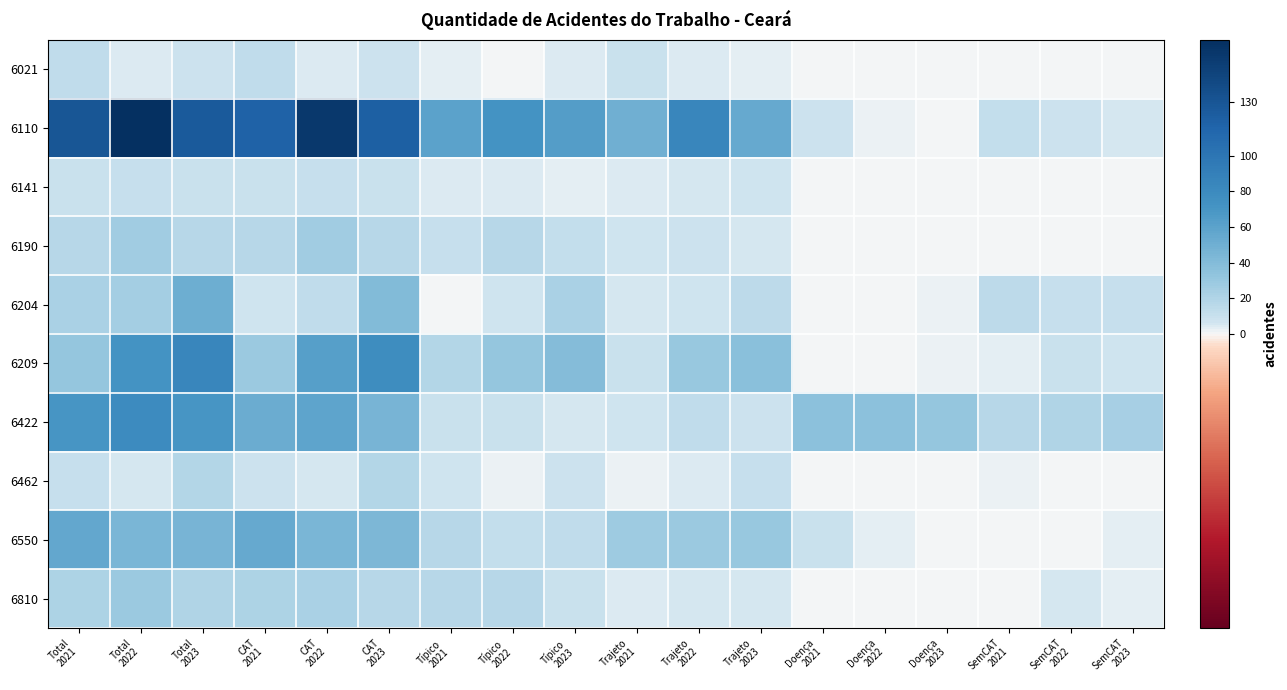

At how many categories does at least one series exceed 72?

7